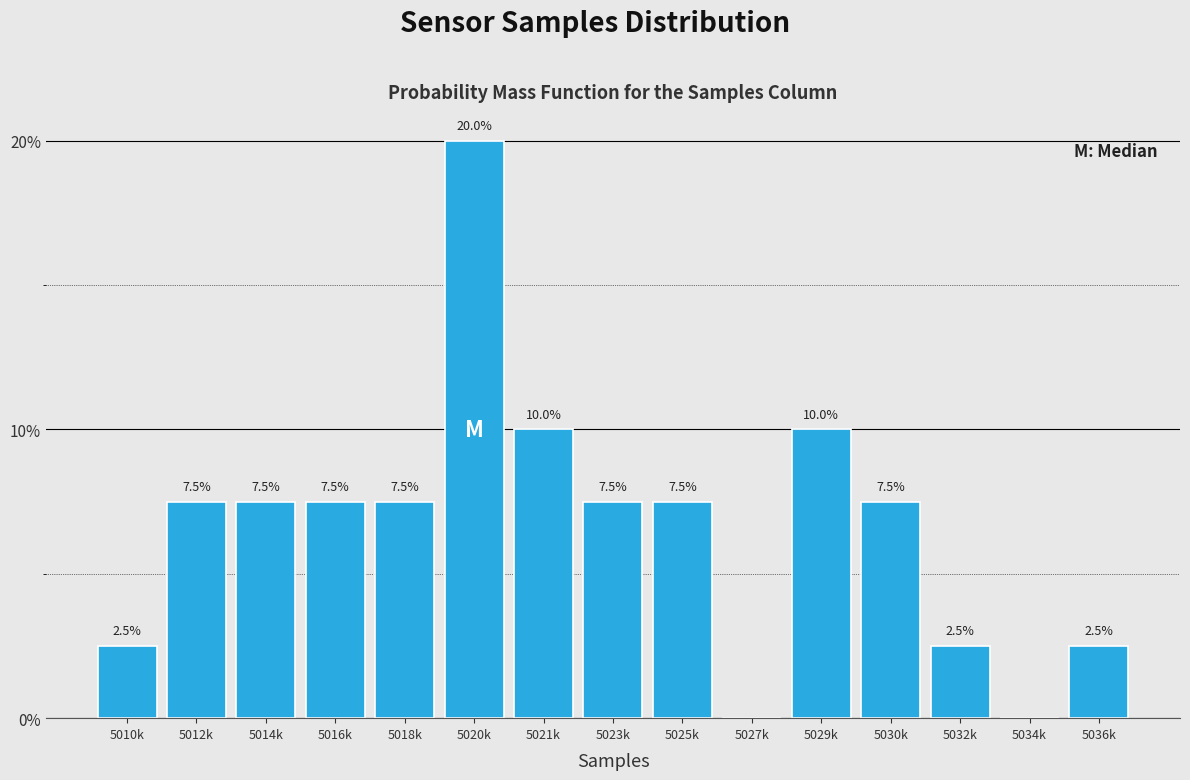

Reading right to left, what are all the values shown in this chart?

5036k=2.5	5034k=0.0	5032k=2.5	5030k=7.5	5029k=10.0	5027k=0.0	5025k=7.5	5023k=7.5	5021k=10.0	5020k=20.0	5018k=7.5	5016k=7.5	5014k=7.5	5012k=7.5	5010k=2.5